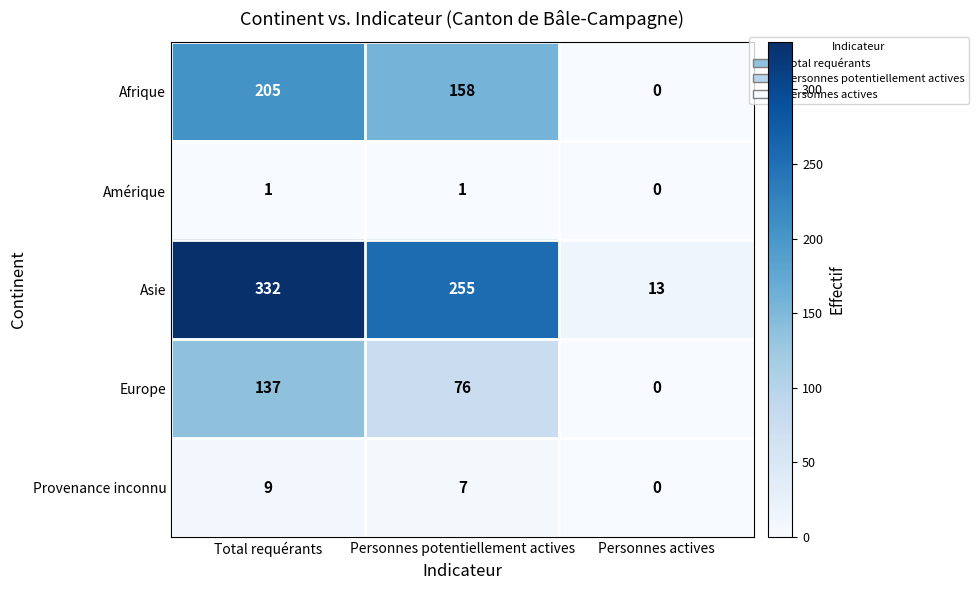

Which series changed the most between Total requérants and Personnes potentiellement actives?

Asie